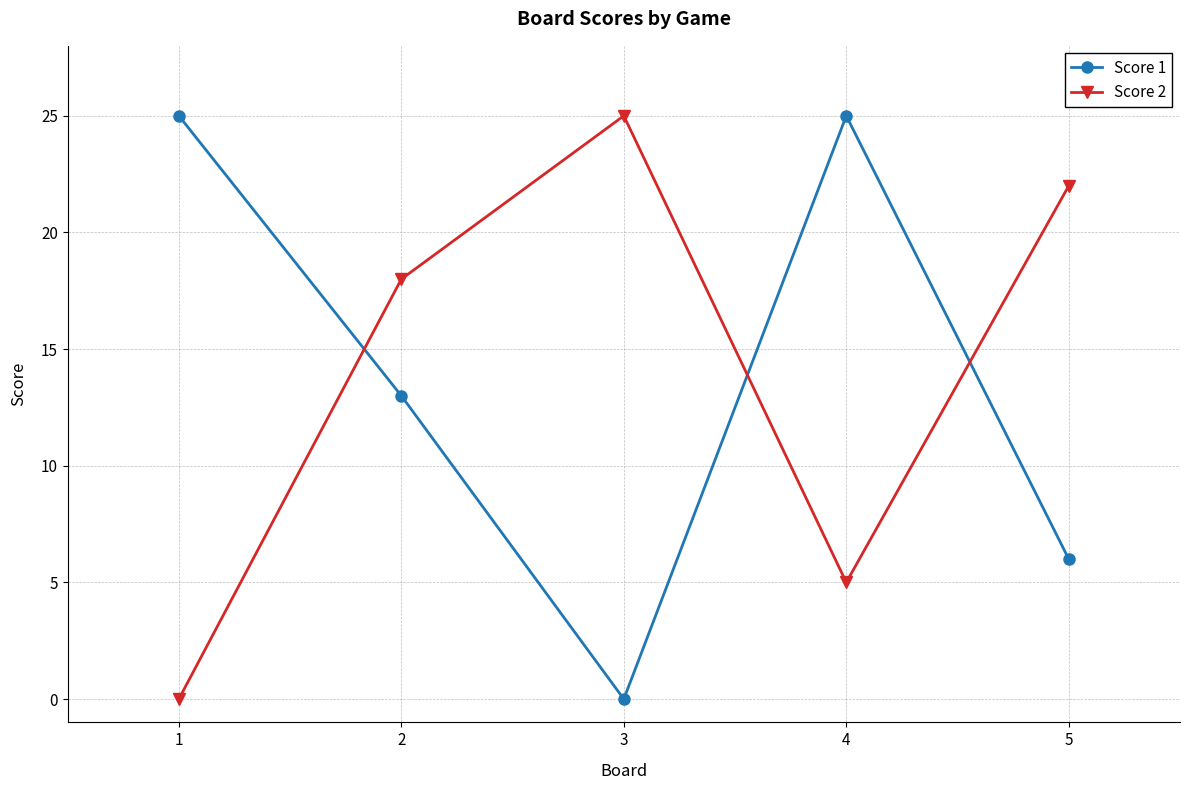

What is the approximate value of Score 2 at 3, to the nearest 5?

25